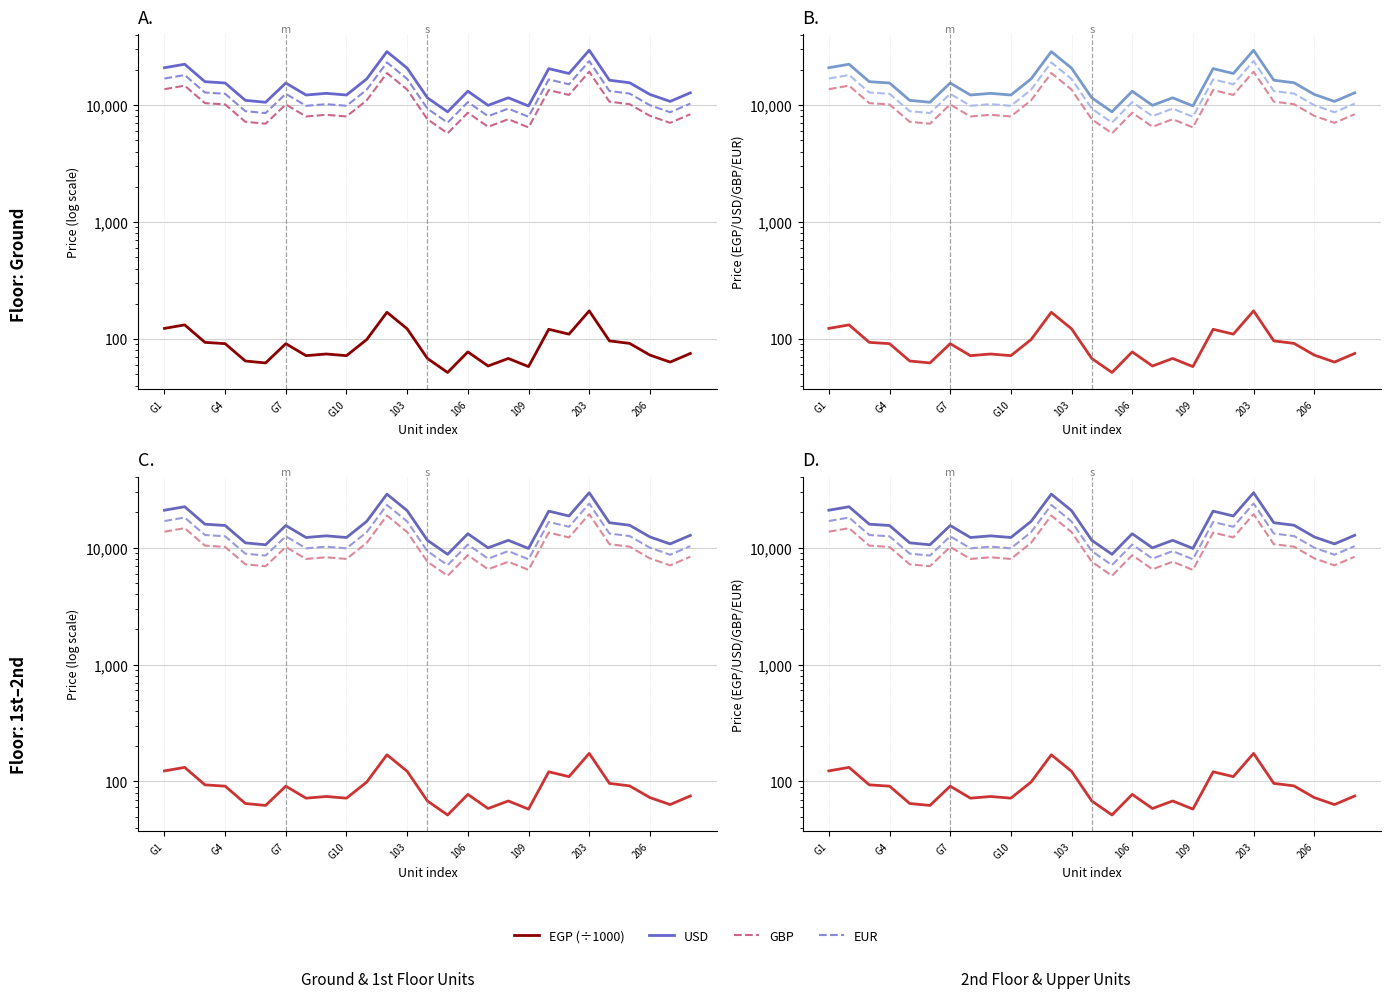

List the series in order of their peak value, highest first.

USD, EUR, GBP, EGP (÷1000)